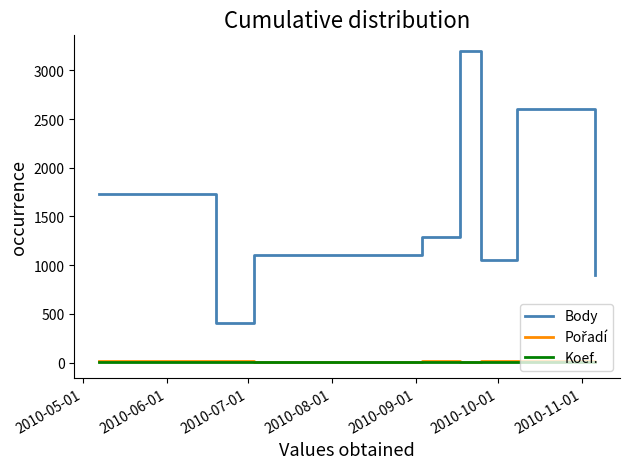

Which series has the widest spread of values?

Body